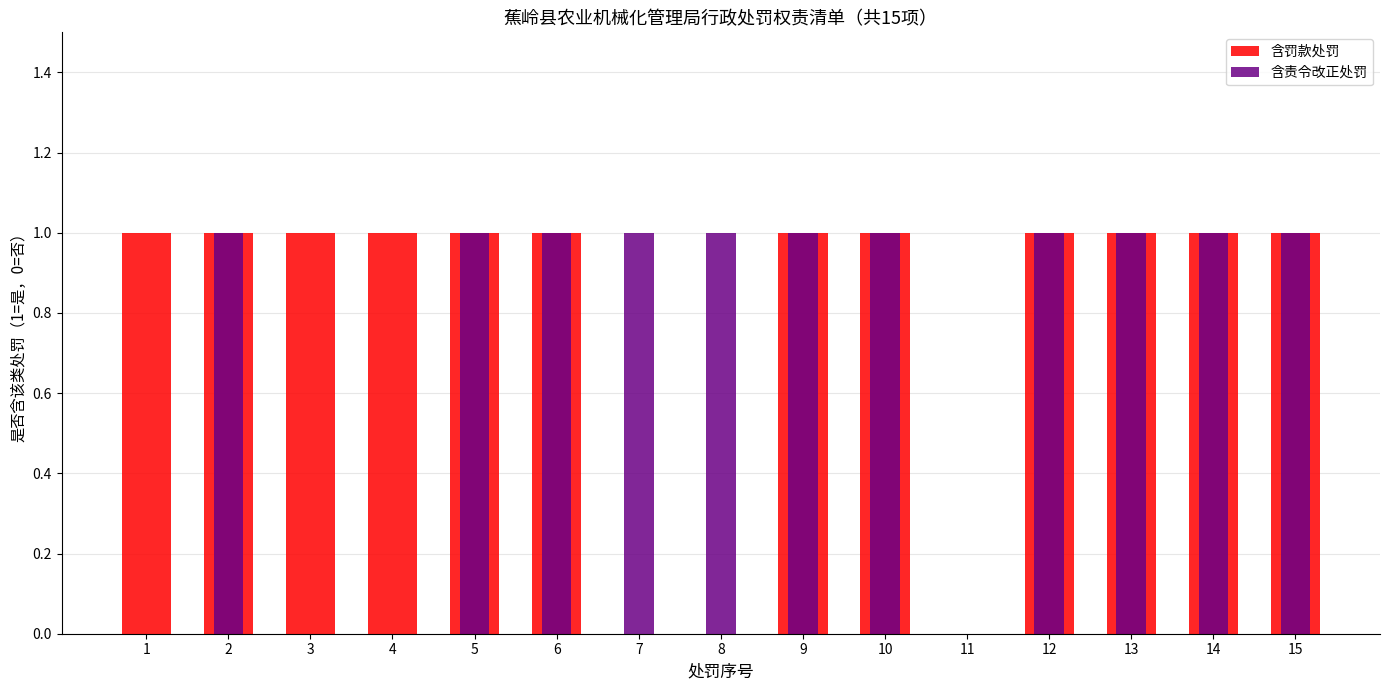

At which label is 含责令改正处罚 closest to 0?

1